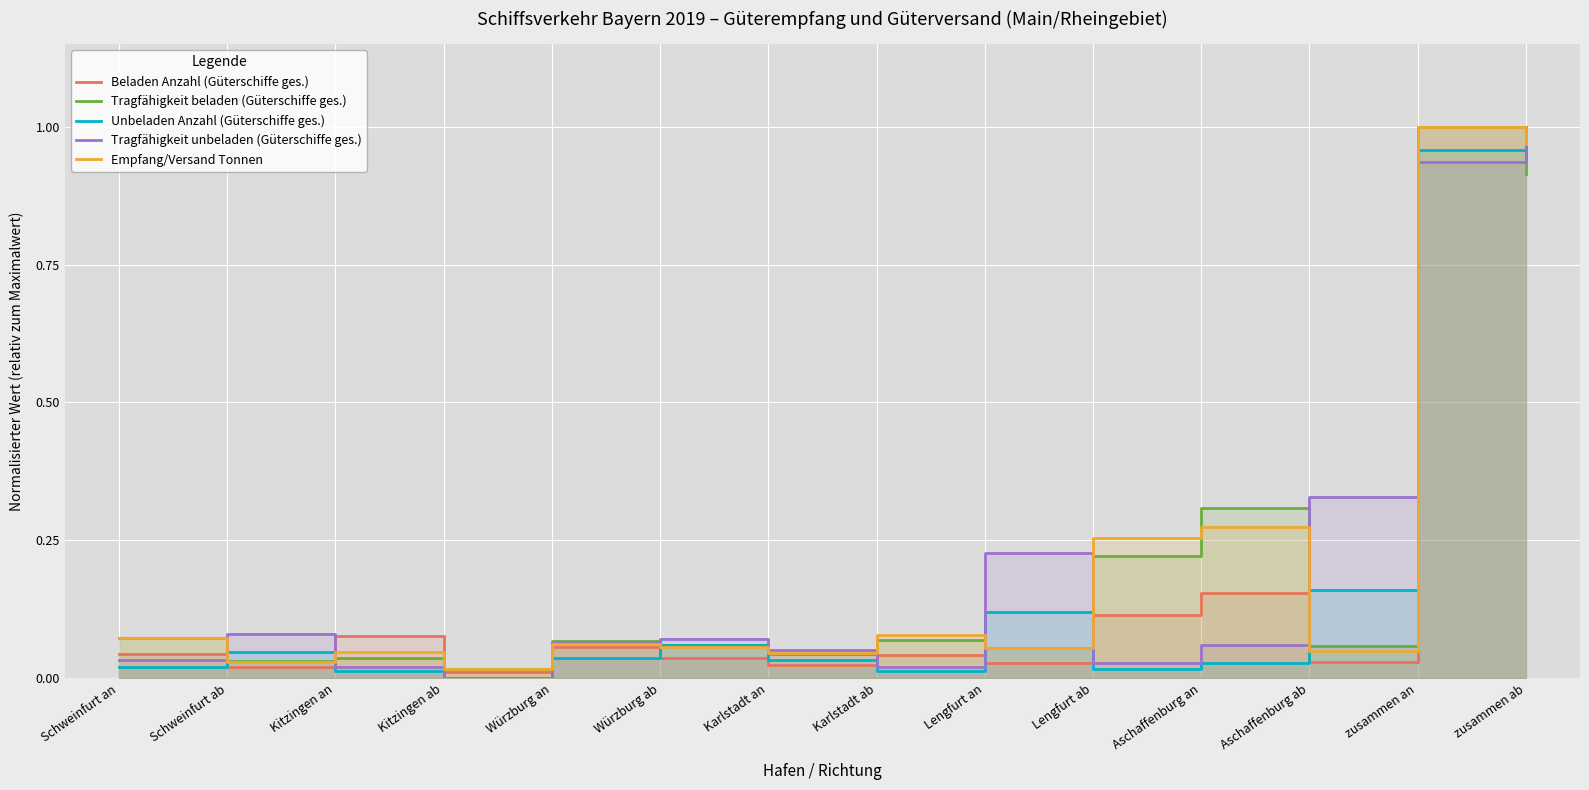

At which category is the sum across all series the highest?

zusammen an